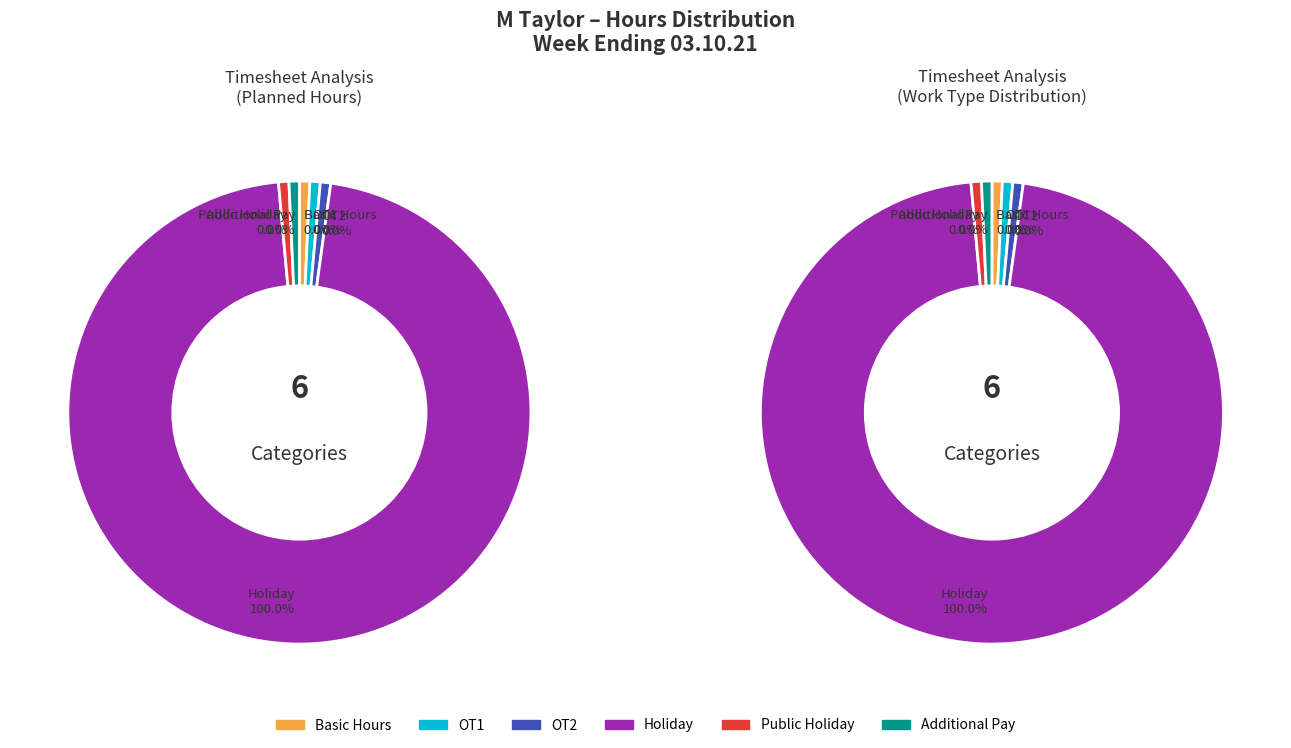

Does Holiday account for over 50% of the chart?

Yes